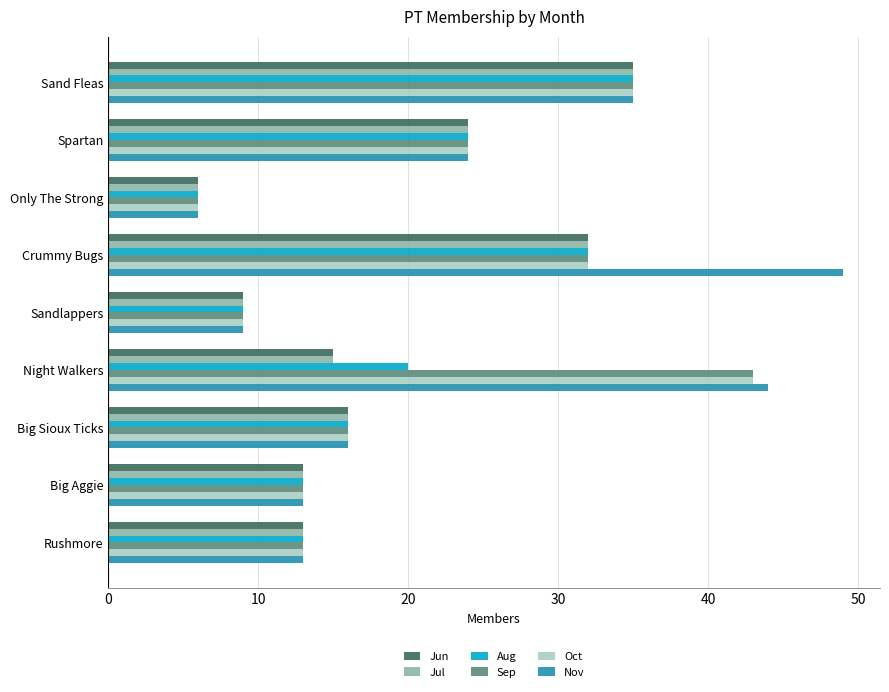

What is the difference between the maximum and second lowest values in the Oct series?

34